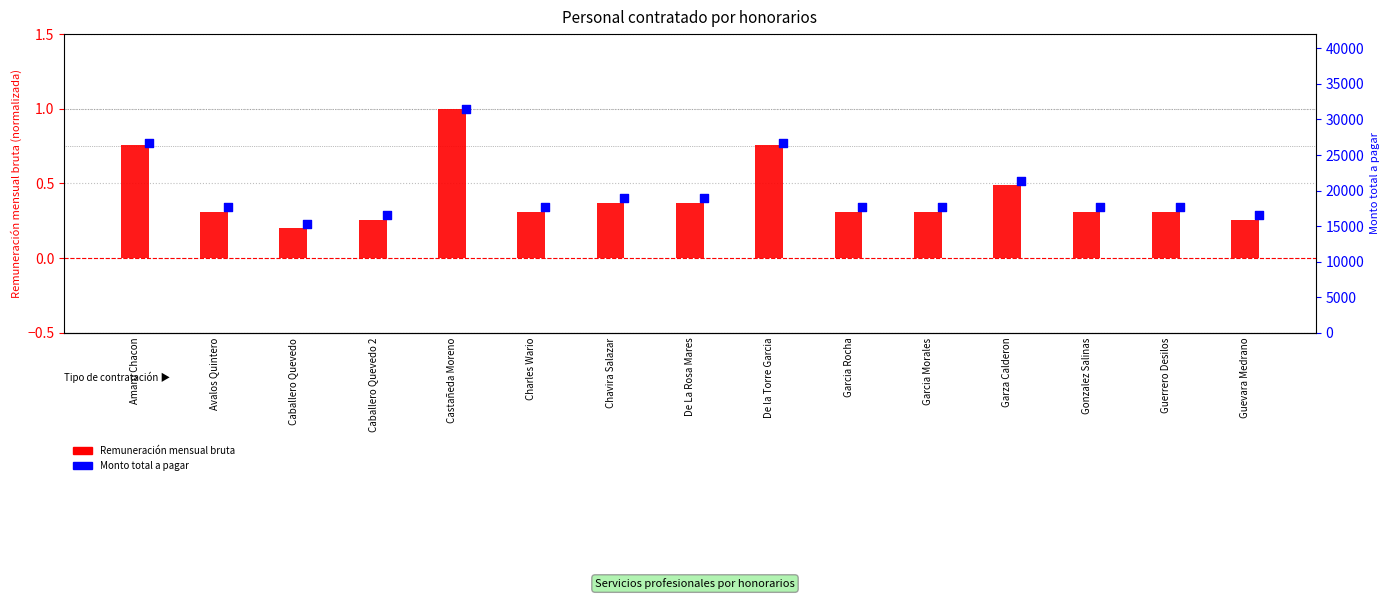

Which series contains the highest Y value?

Remuneración mensual bruta